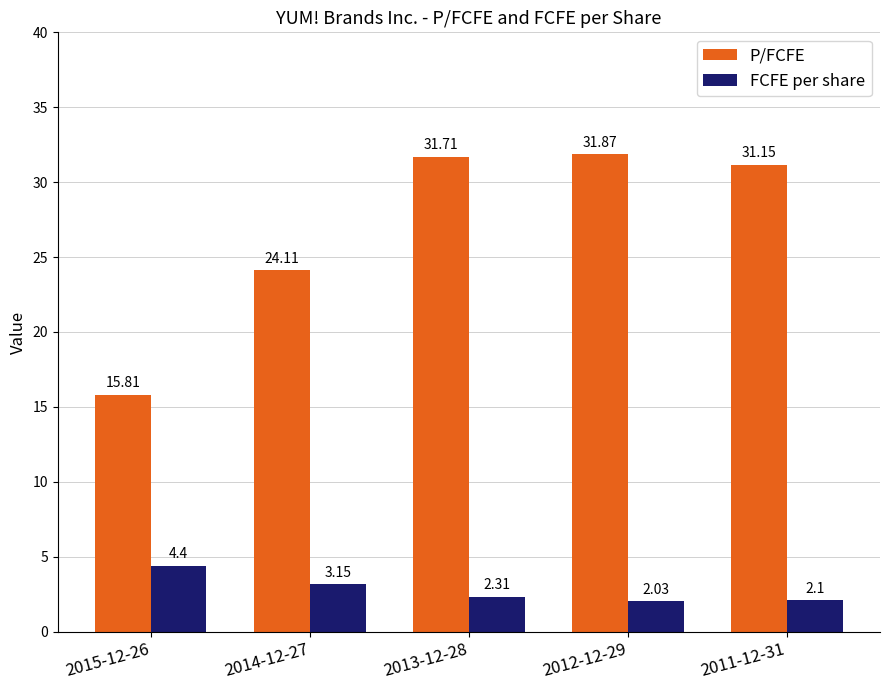

What is the difference between the P/FCFE values at 2013-12-28 and 2014-12-27?

7.6